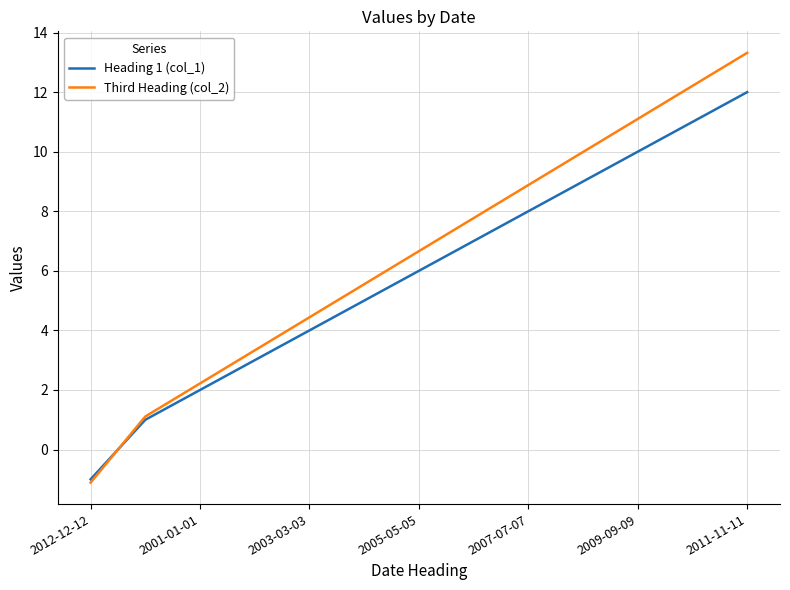

What is the lowest value of the Third Heading (col_2) series?

-1.1